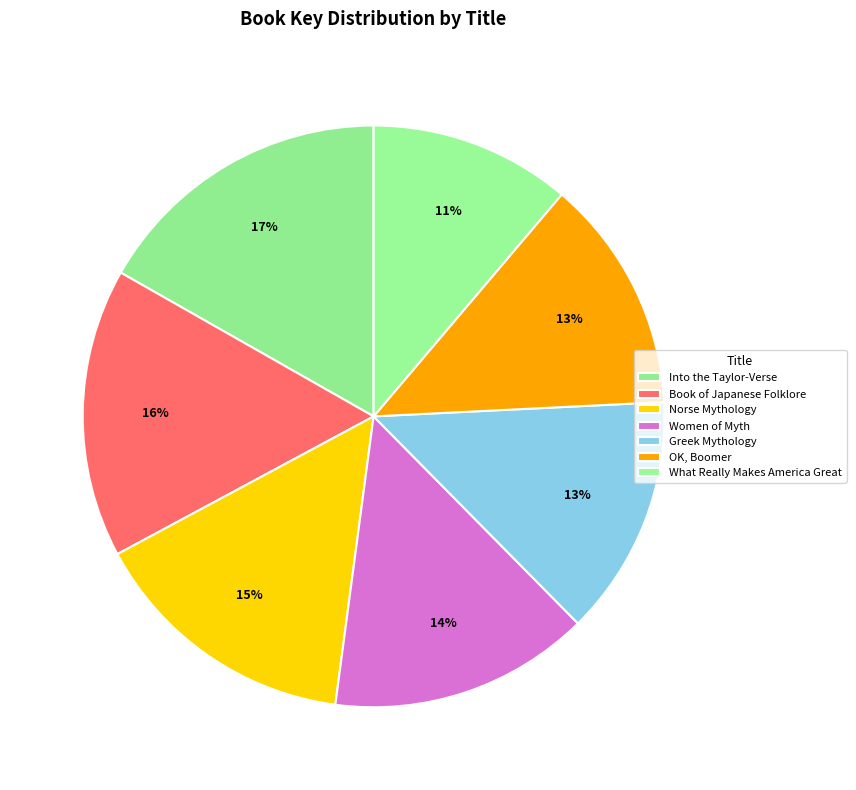

Count the number of slices in the pie.

7